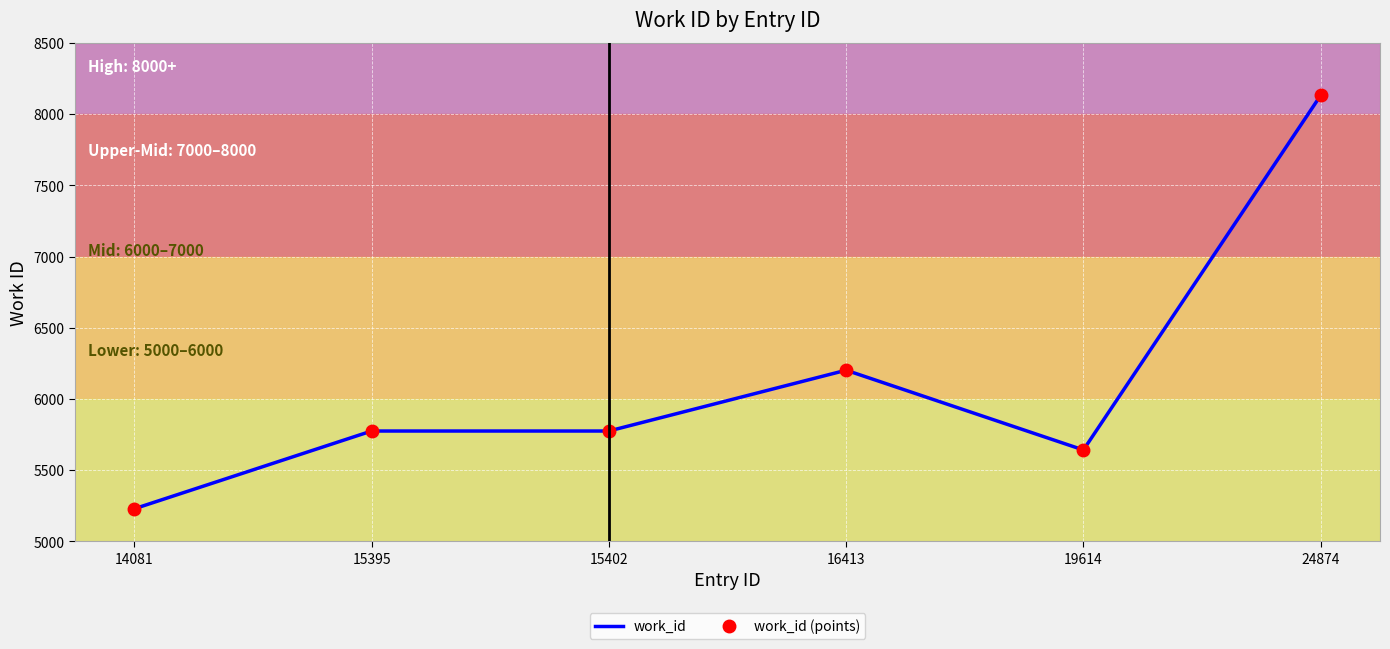

At which category is the sum across all series the highest?

24874